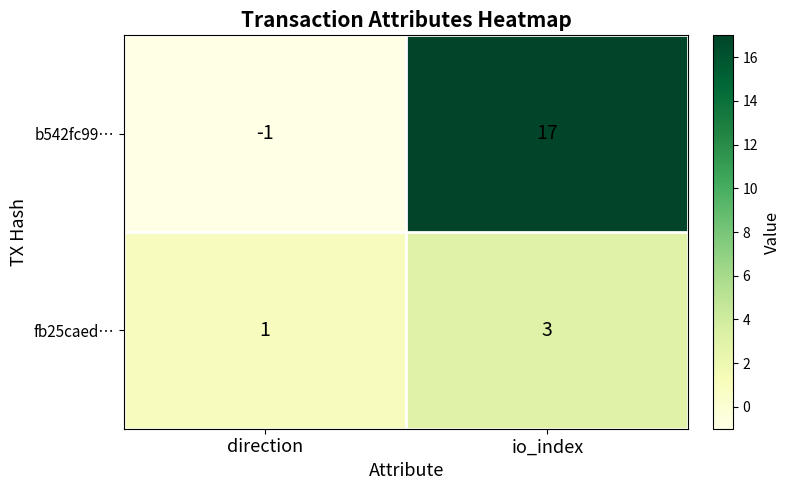

What is the difference between the b542fc99… values at io_index and direction?

18